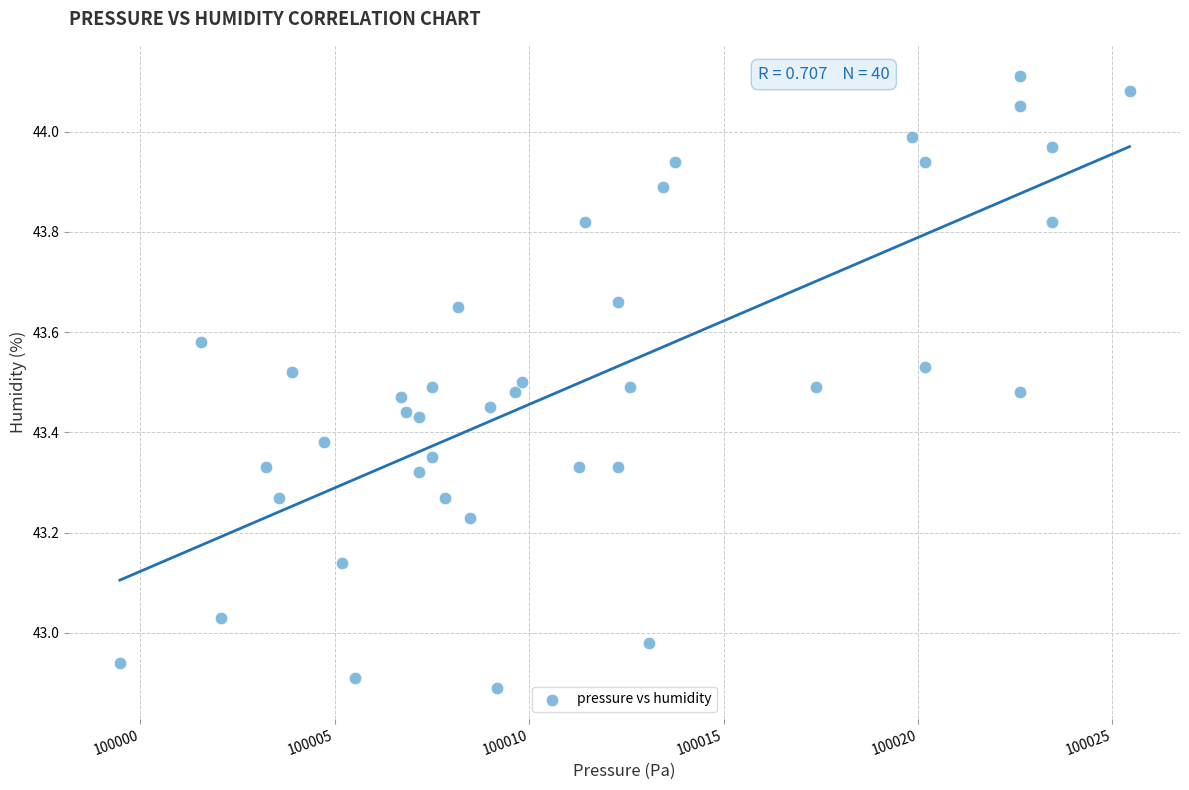

What is the range of X values (max minus min)?

26.0